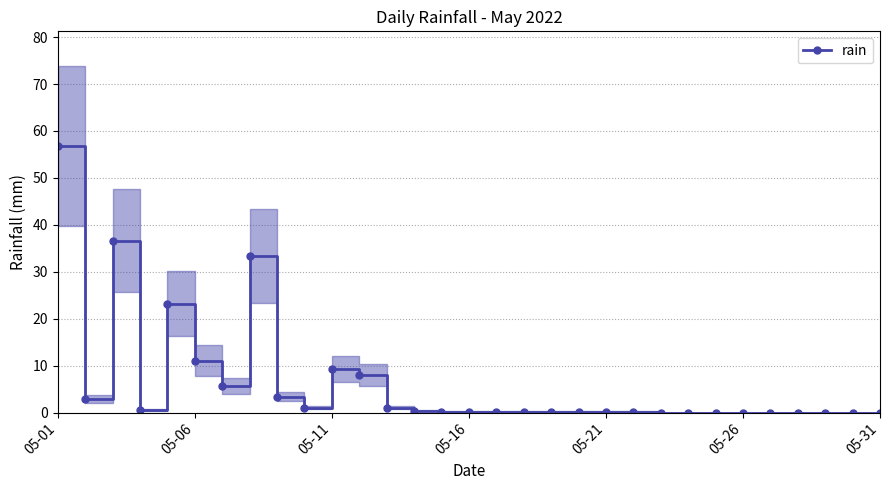

True or false: rain has more than 2 interior local peaks.

True